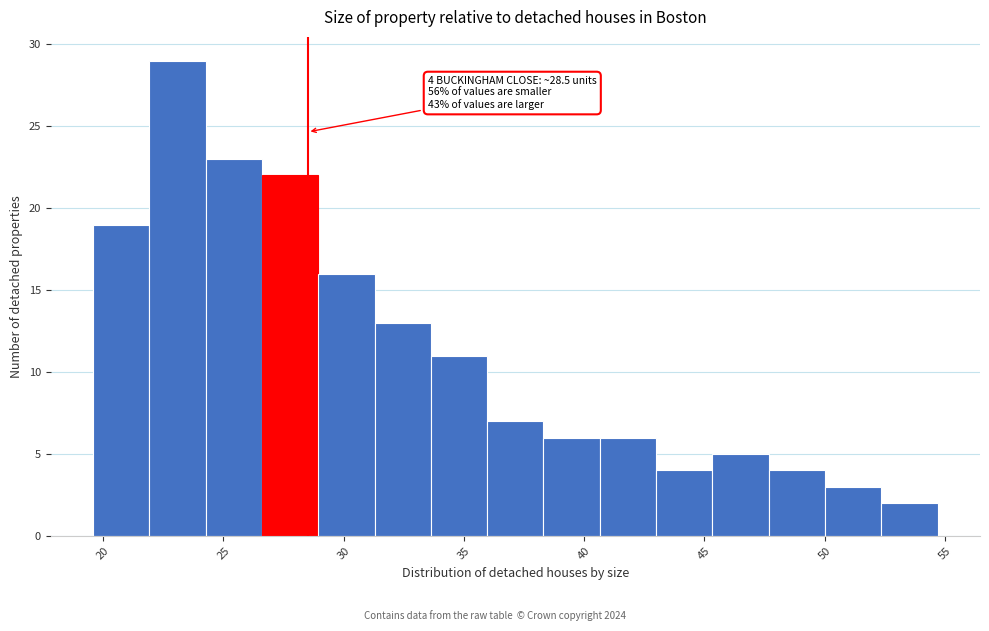

Which range on the x-axis has the tallest bar?

22.0 to 24.5